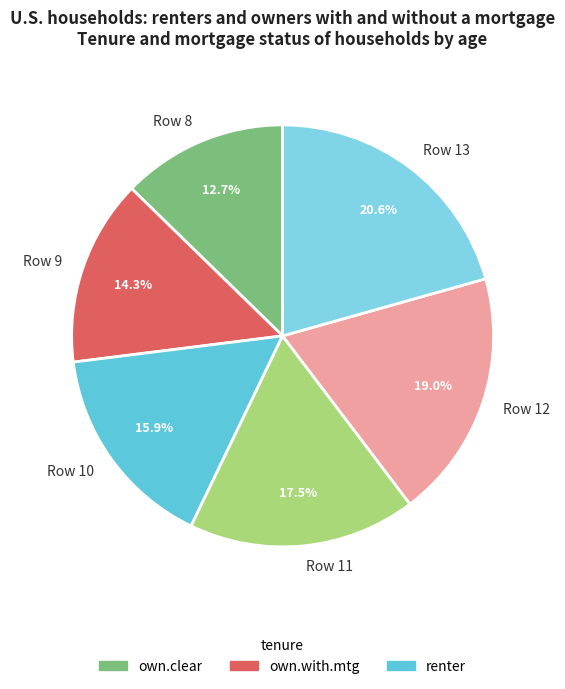

To the nearest percent, what portion does Row 12 represent?

19%